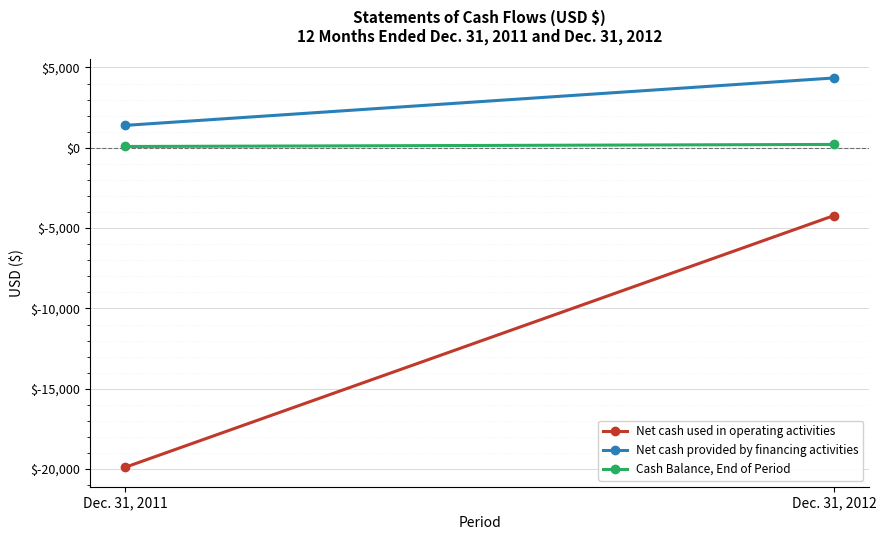

Reading left to right, extract all data points from this chart.

Net cash used in operating activities: Dec. 31, 2011=-19887	Dec. 31, 2012=-4220
Net cash provided by financing activities: Dec. 31, 2011=1396	Dec. 31, 2012=4348
Cash Balance, End of Period: Dec. 31, 2011=82	Dec. 31, 2012=210